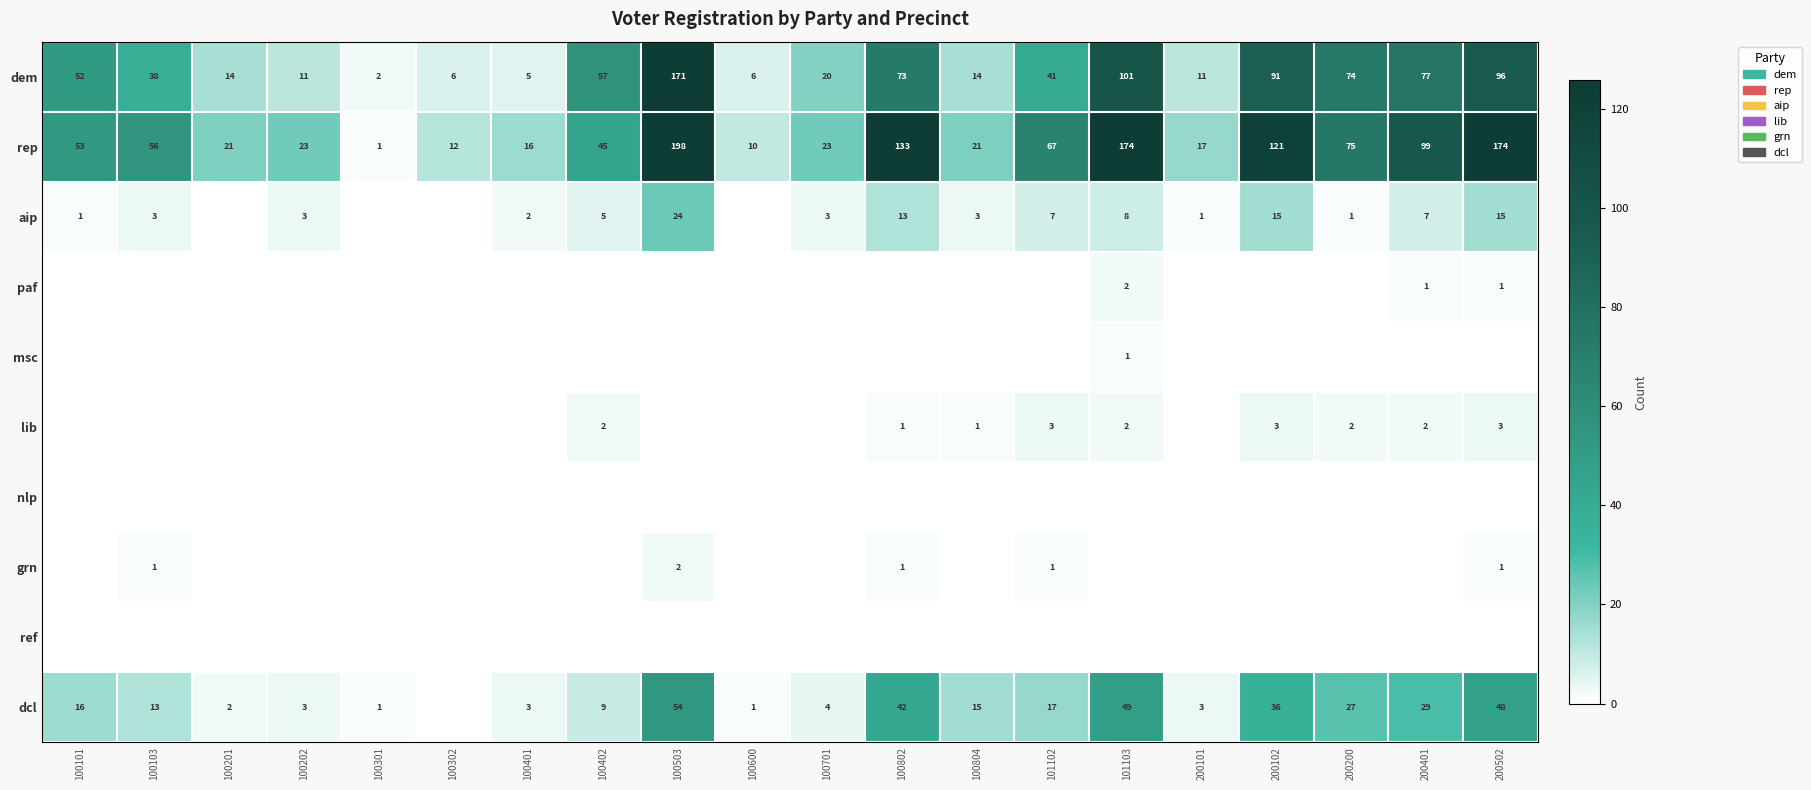

The rep series shows 133 at 100802. True or false?

True